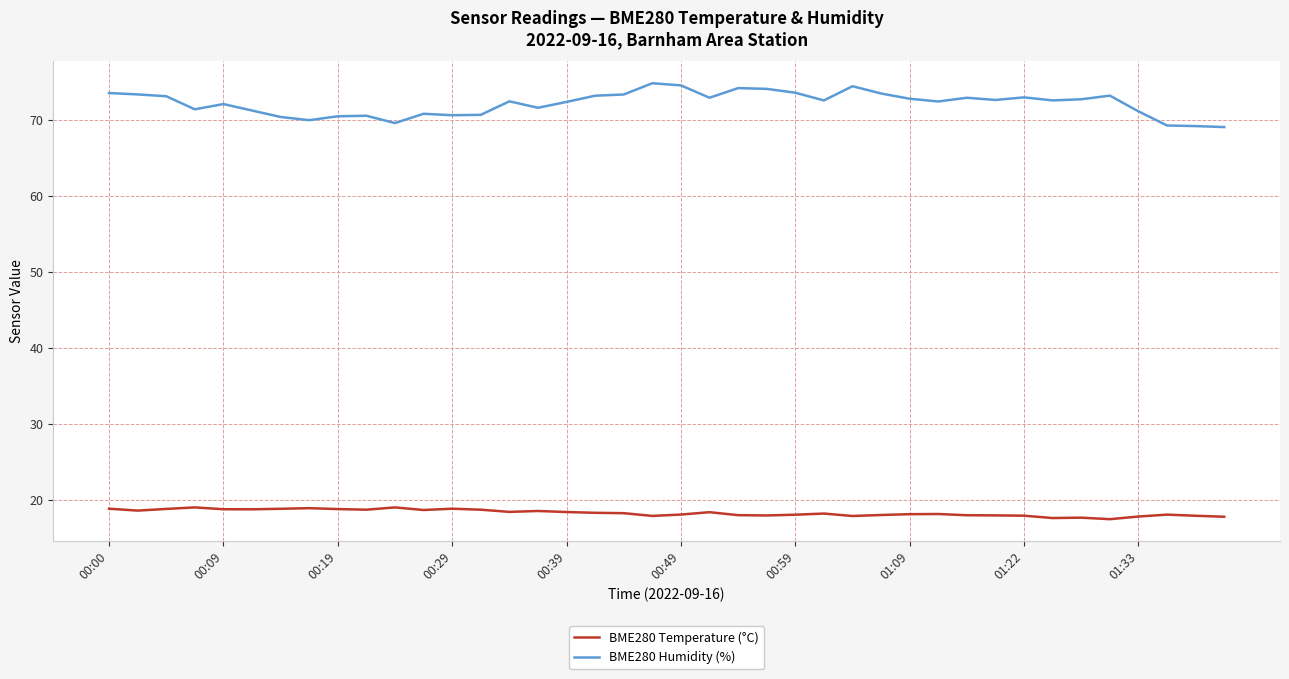

Which series has the largest range (max minus min)?

BME280 Humidity (%)